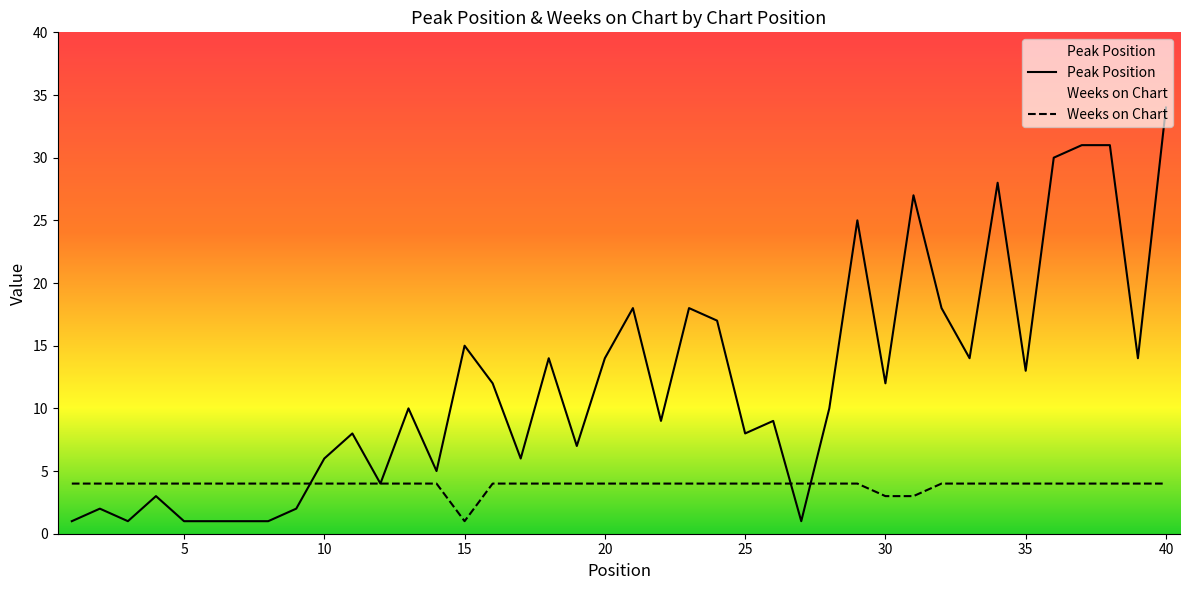

At which category is the sum across all series the highest?

40